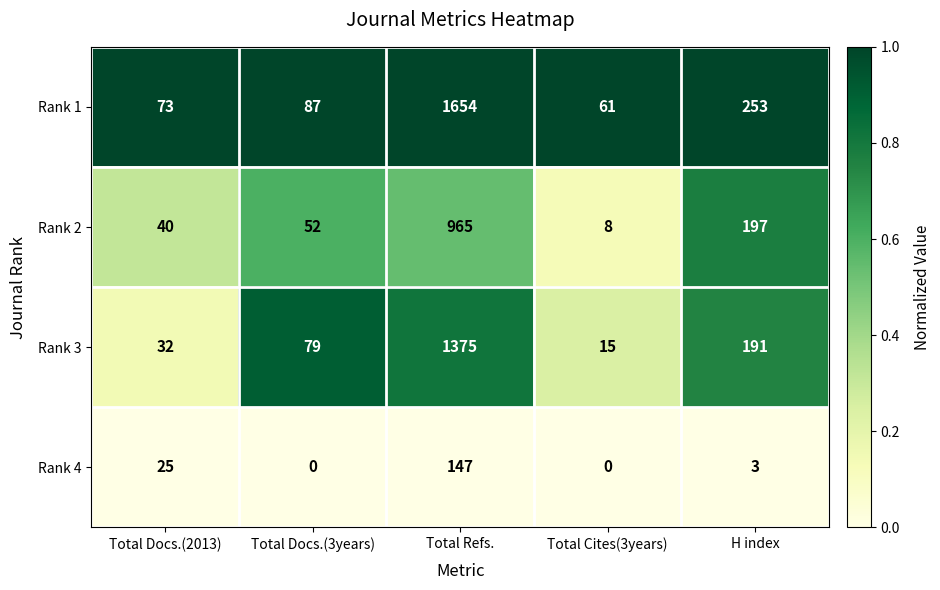

How many series are shown in this chart?

4